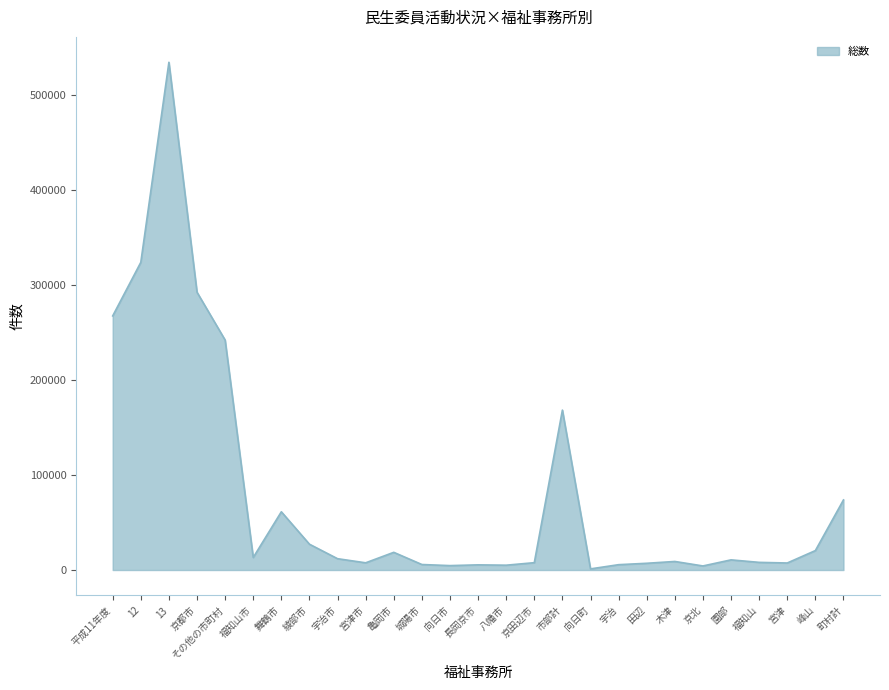

True or false: the data shows 73664 at 町村計.

True